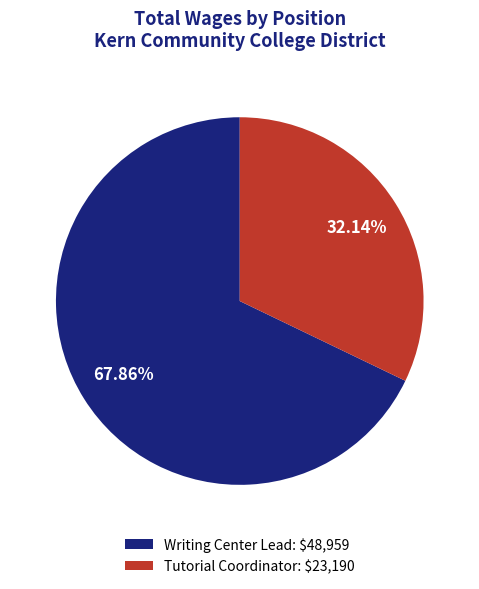

Which slice represents more than half of the pie?

Writing Center Lead